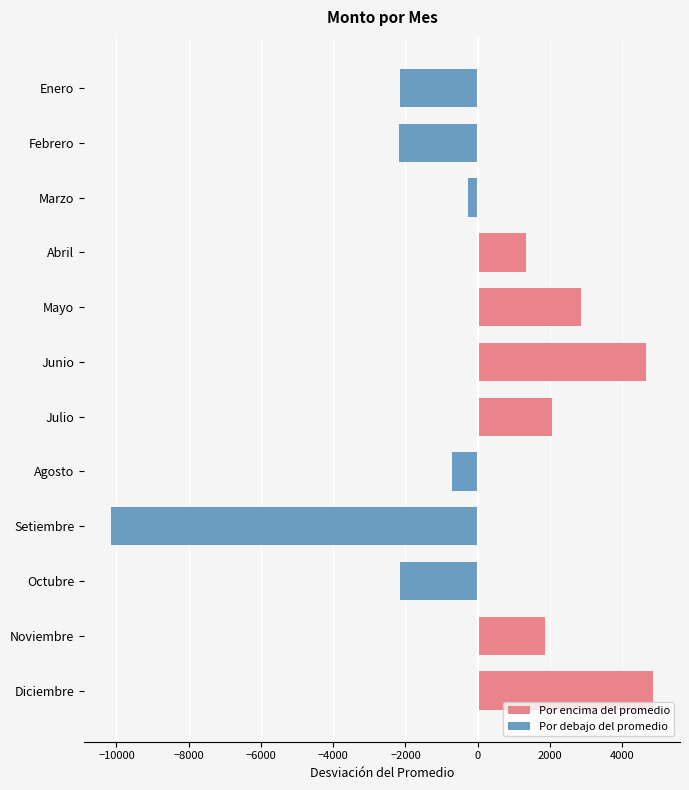

Are the bars grouped side by side (vs. stacked)?

Yes